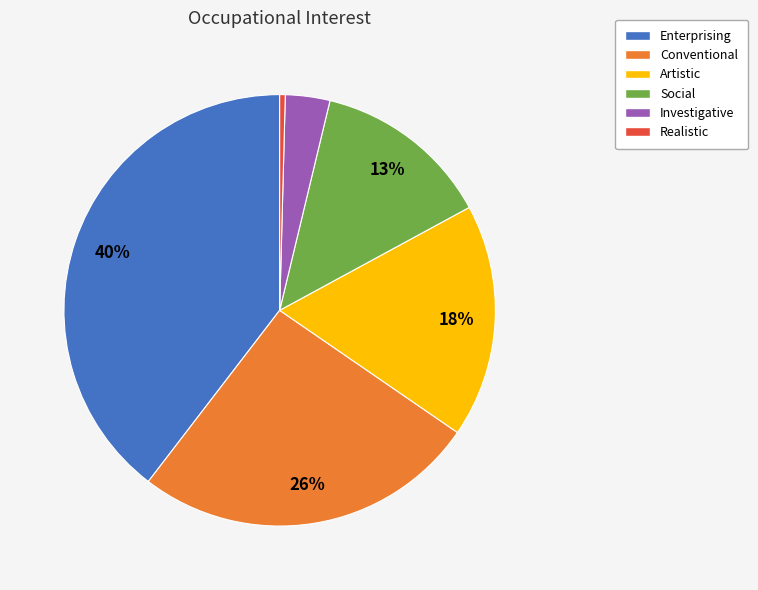

Is there a majority slice in this chart?

No